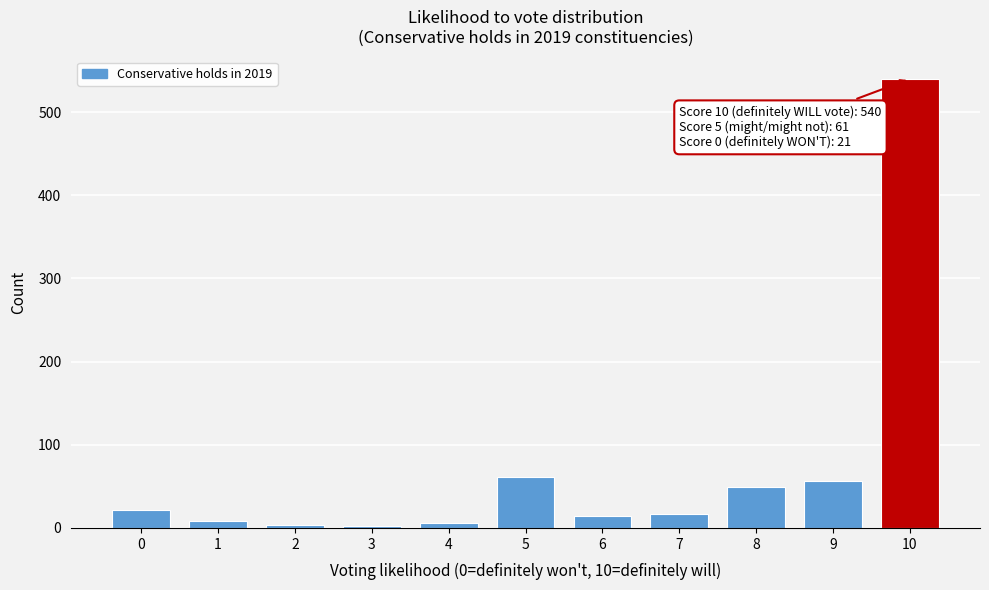

What is the maximum value shown in the chart?

540